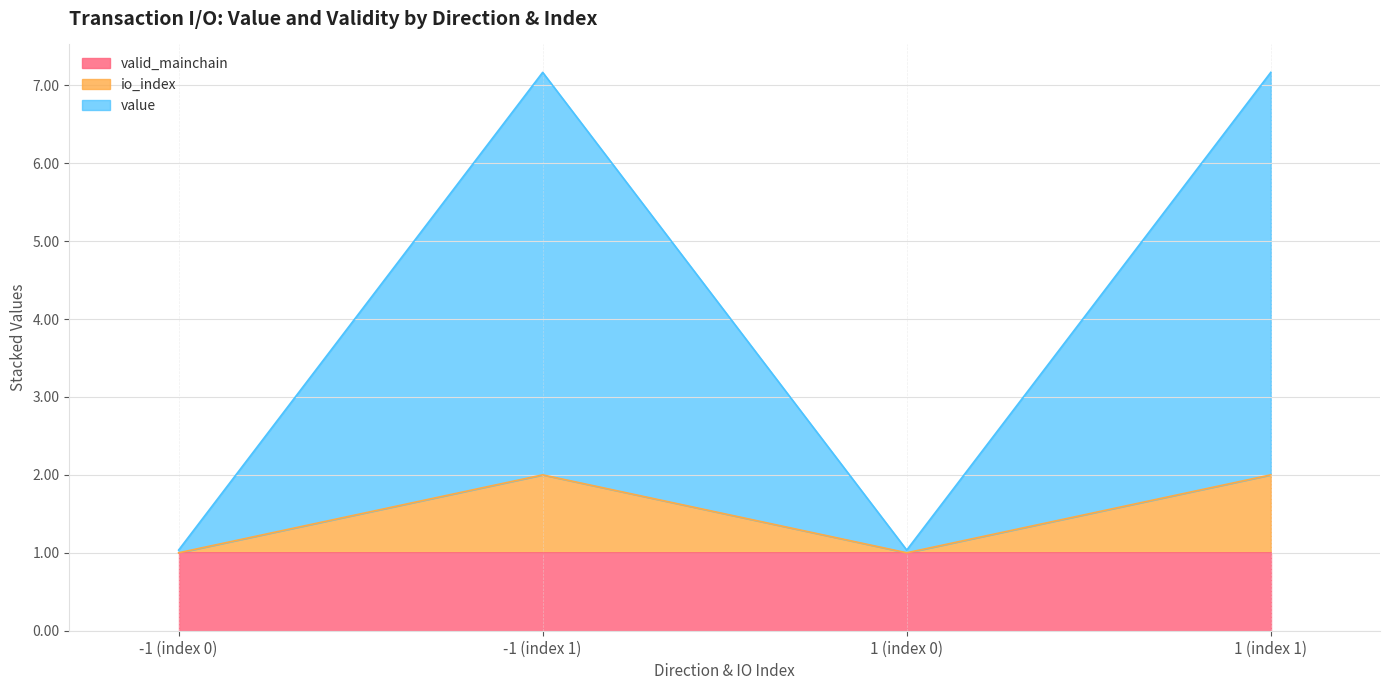

Which has a higher value, -1 (index 1) or 1 (index 0)?

-1 (index 1)